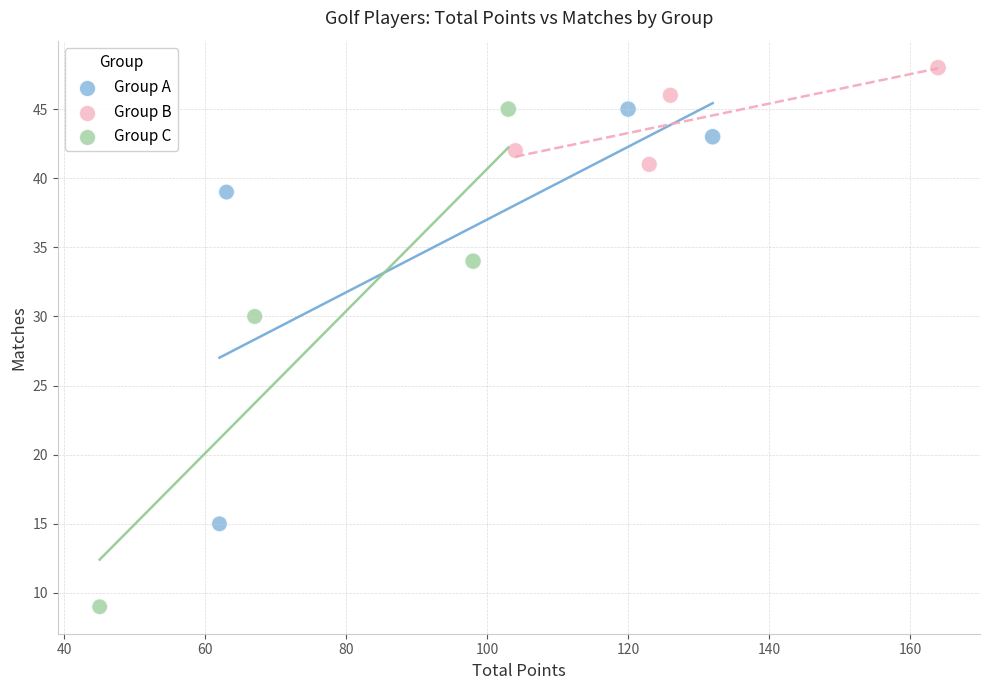

Which series contains the highest Y value?

Group B